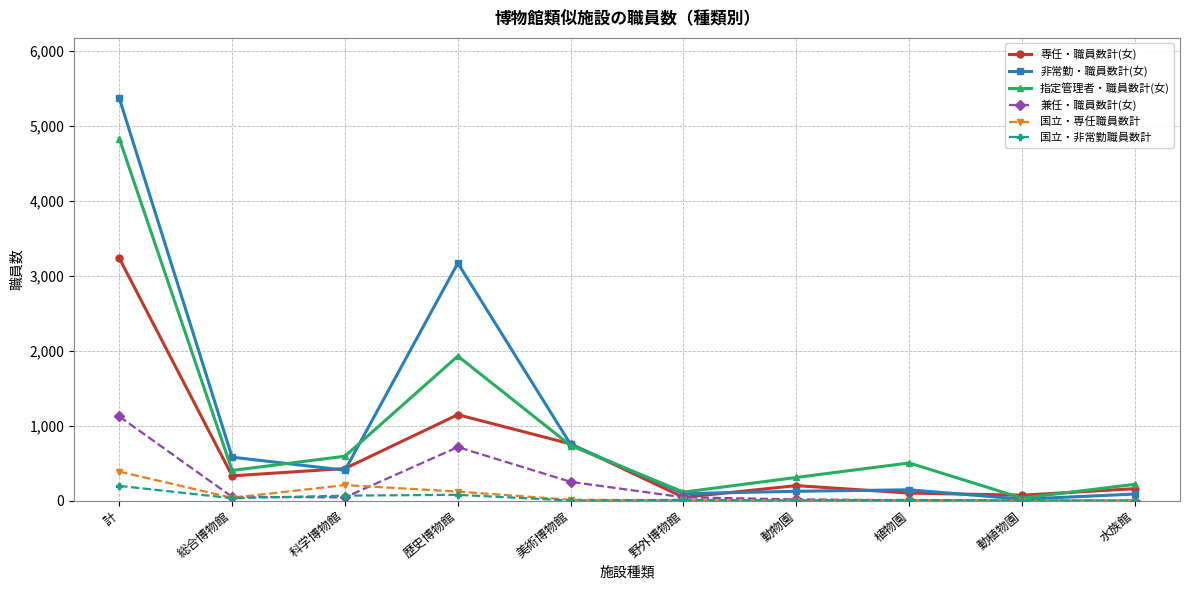

What is the spread (max minus min) of values at 野外博物館?

108